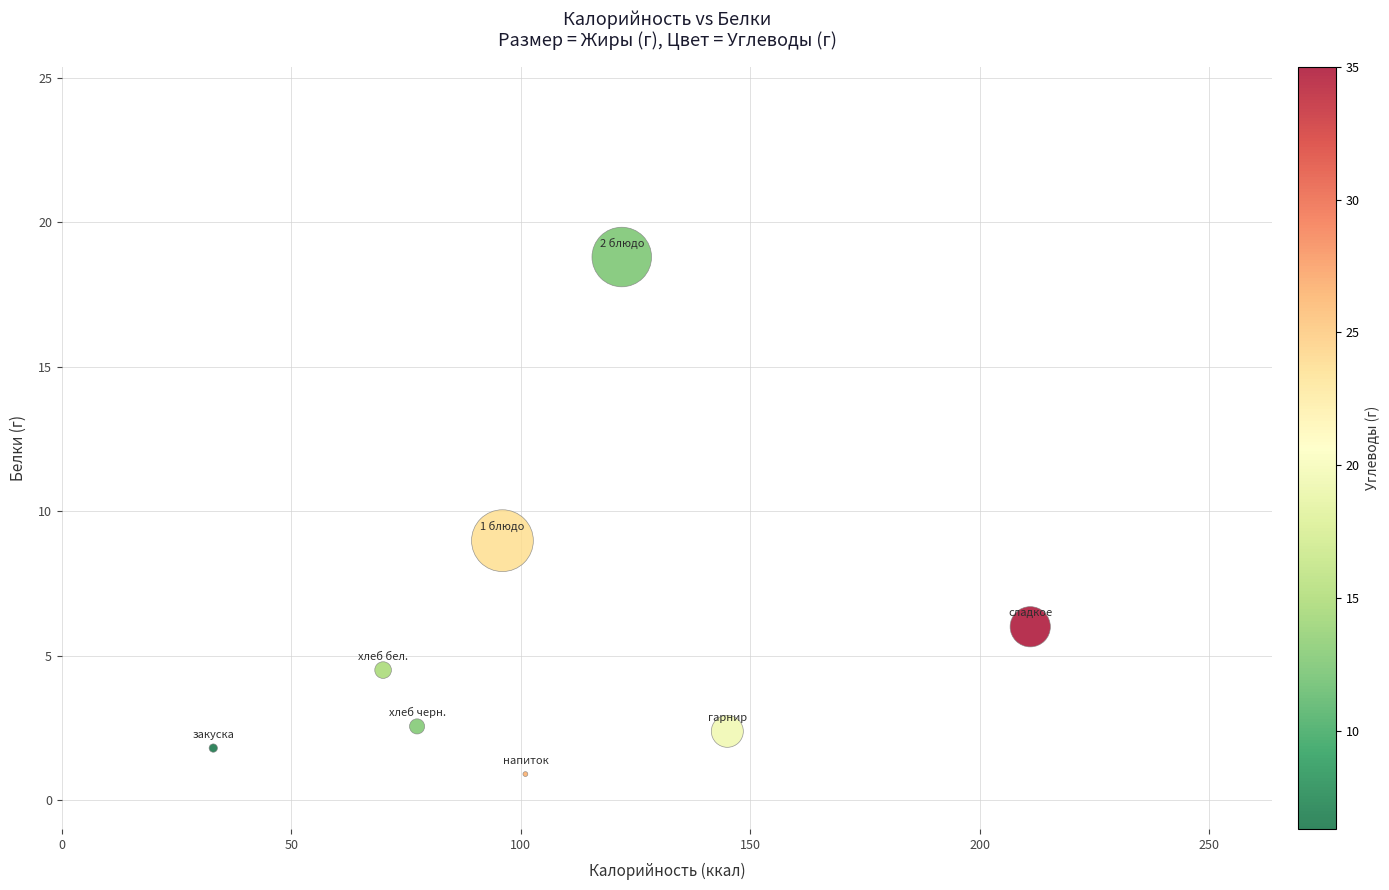

What is the range of X values (max minus min)?

178.0